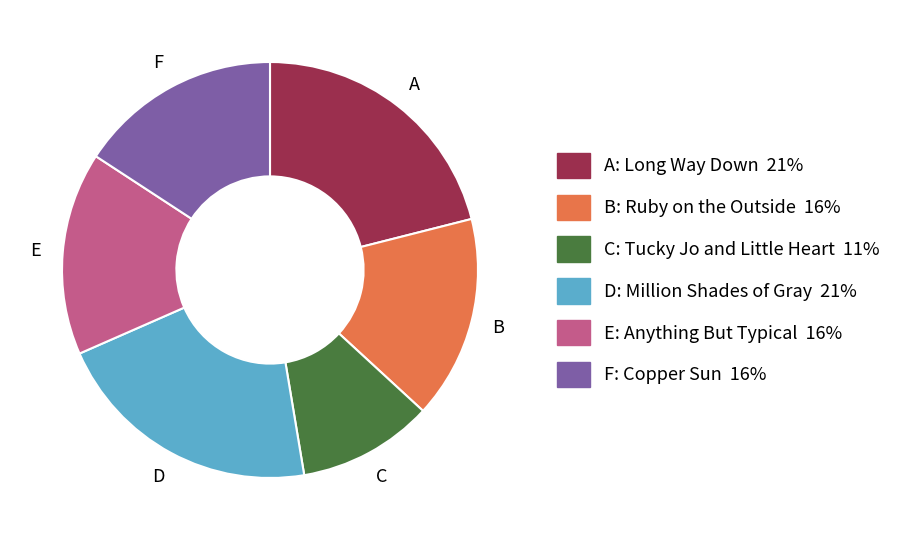

Is there any slice that represents more than half of the pie?

No